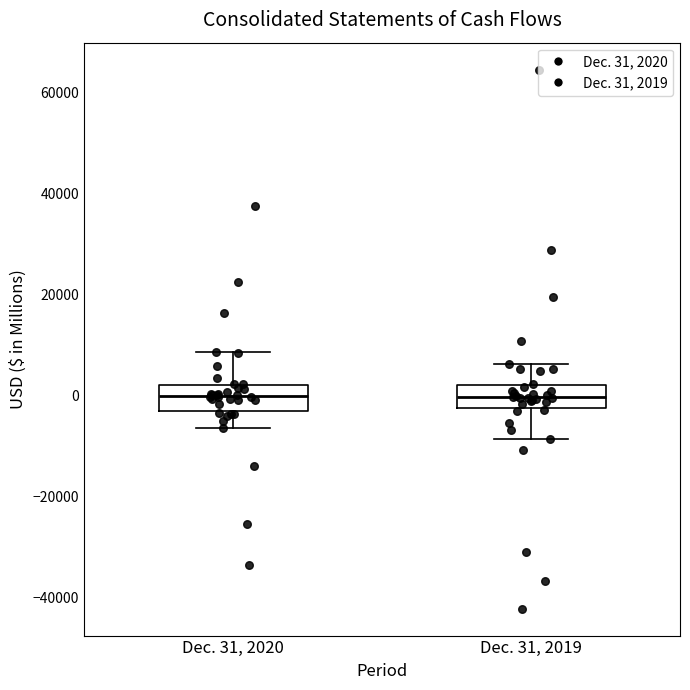

Where does the lower whisker of the box for Dec. 31, 2020 end on the y-axis? The values are not printed on the chart, so give them approximately, as read against the axis.

-6000